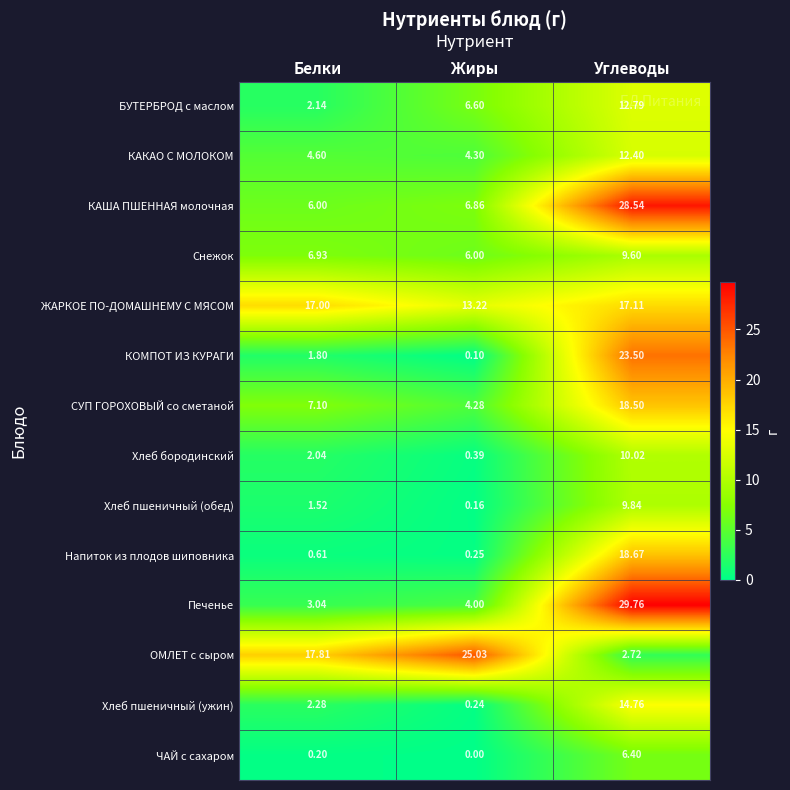

At which category does the chart reach its minimum across all series?

Жиры